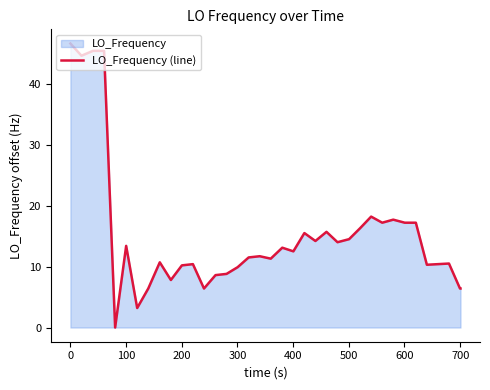

What is the difference between the maximum and minimum values?

46.6